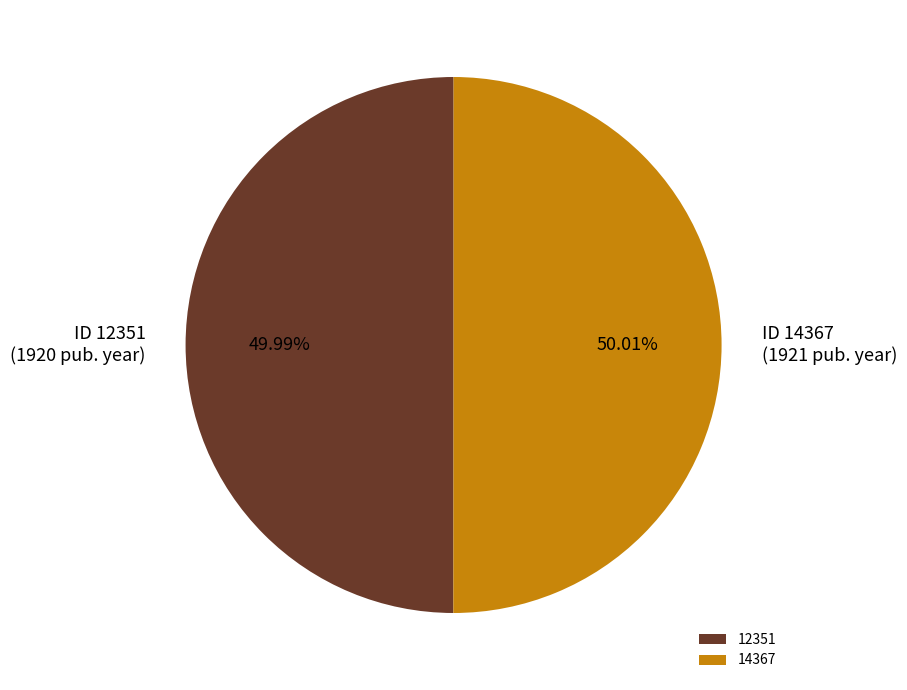

Is there any slice that represents more than half of the pie?

Yes